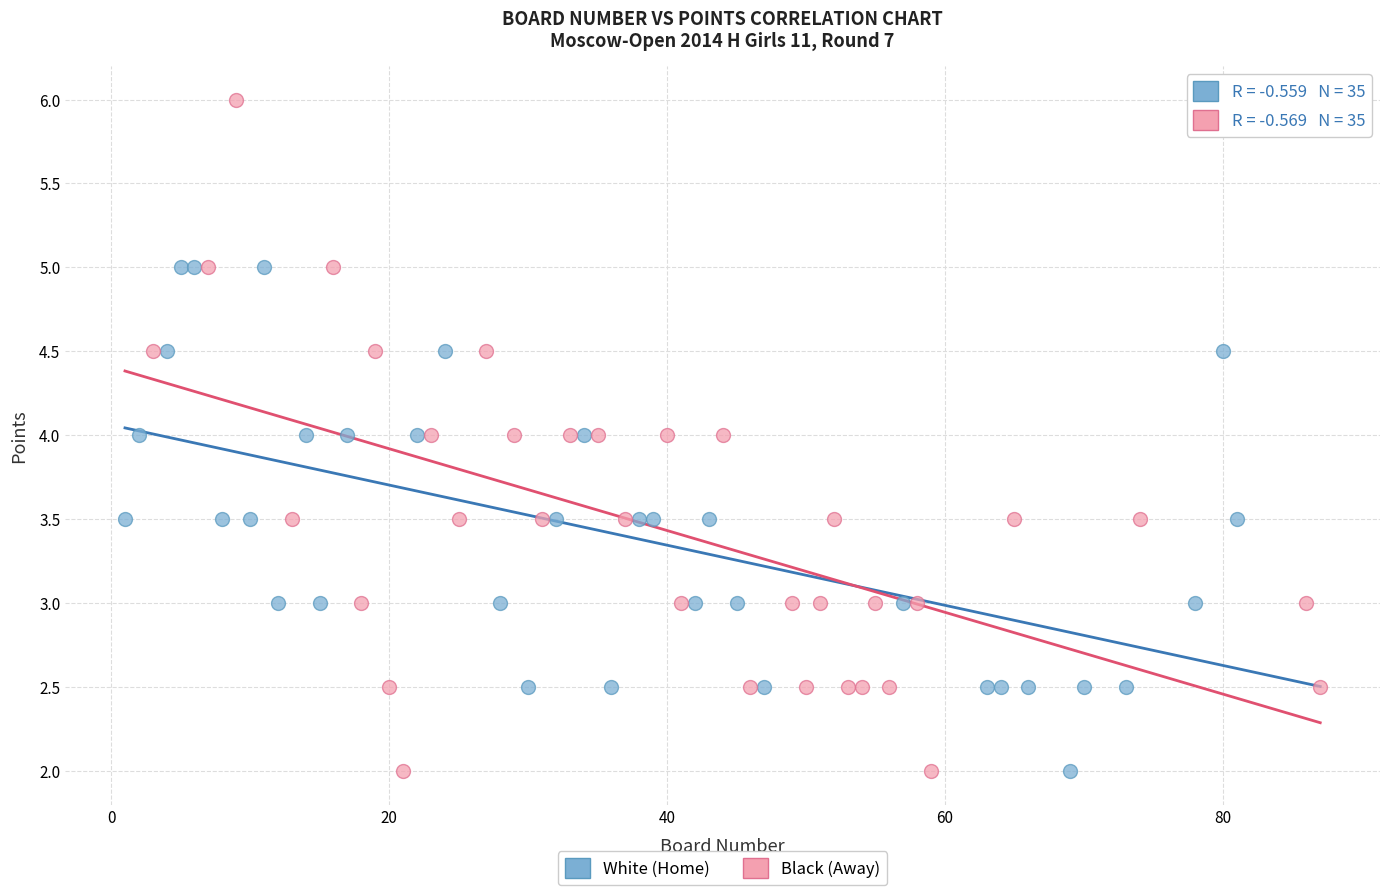

Which series has the widest spread of Y values?

Black (Away)